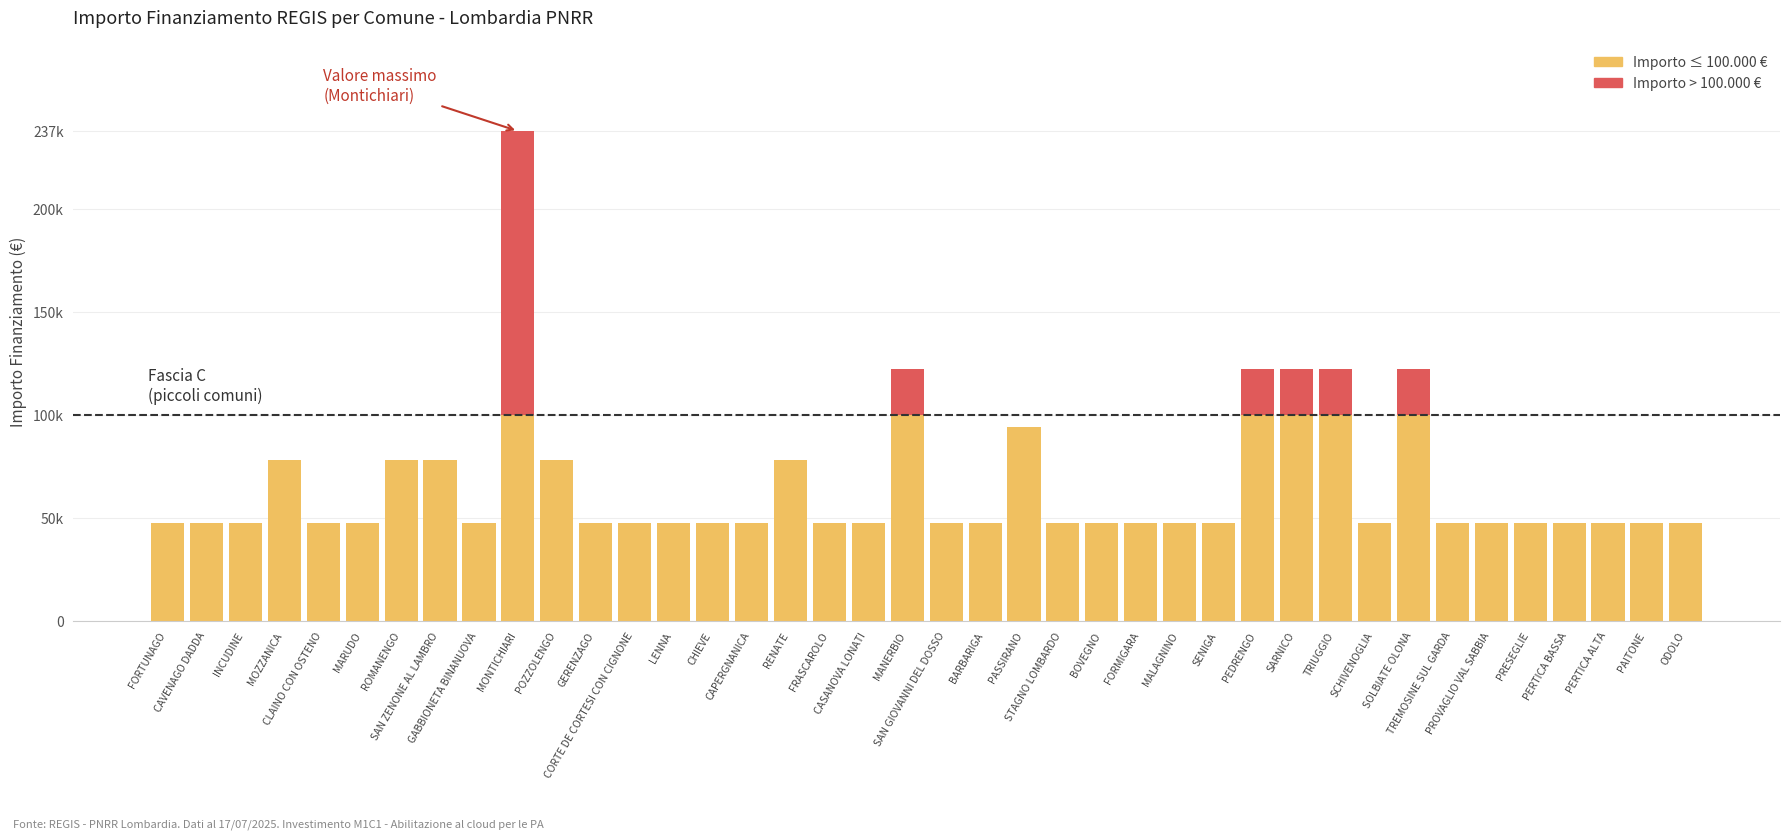

How many values are between 47427 and 77897?

33